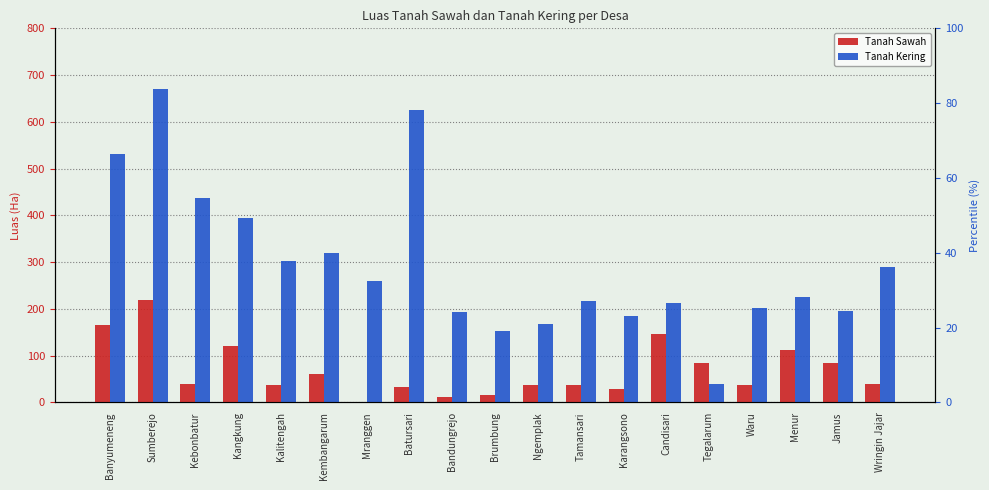

Which series changed the most between Kebonbatur and Brumbung?

Tanah Kering